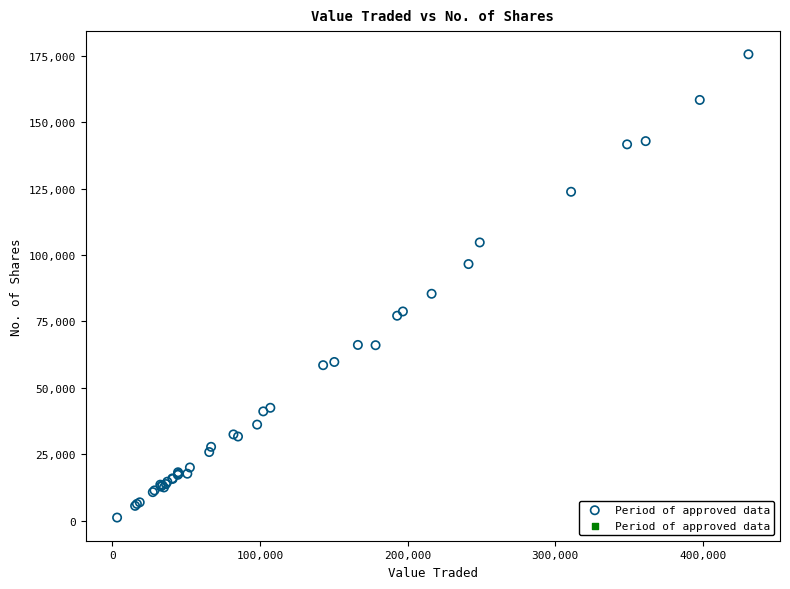

What Y value in the scatter plot is closest to 88391?

85435